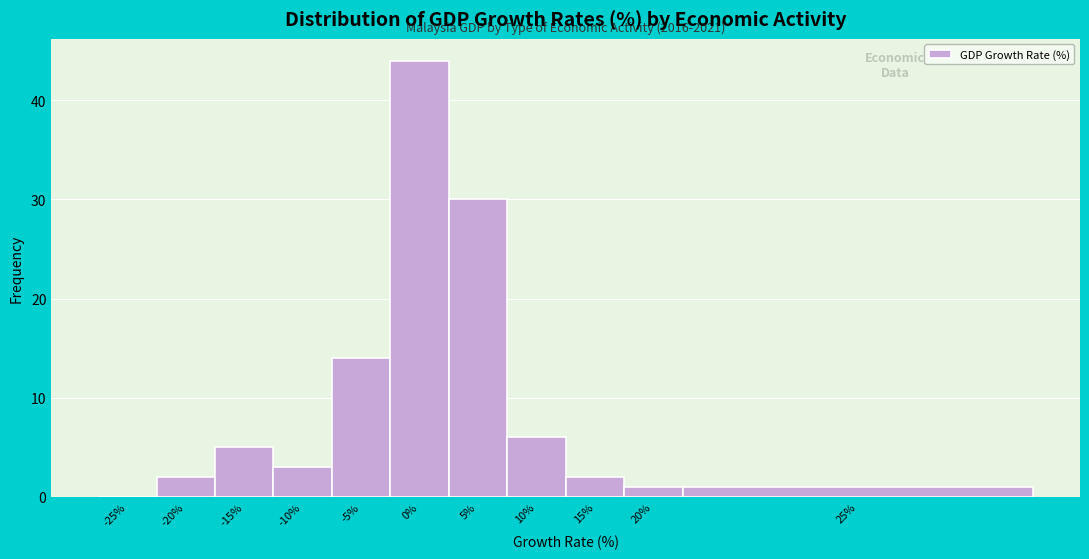

Reading right to left, extract all data points from this chart.

25%=1	20%=1	15%=2	10%=6	5%=30	0%=44	-5%=14	-10%=3	-15%=5	-20%=2	-25%=0